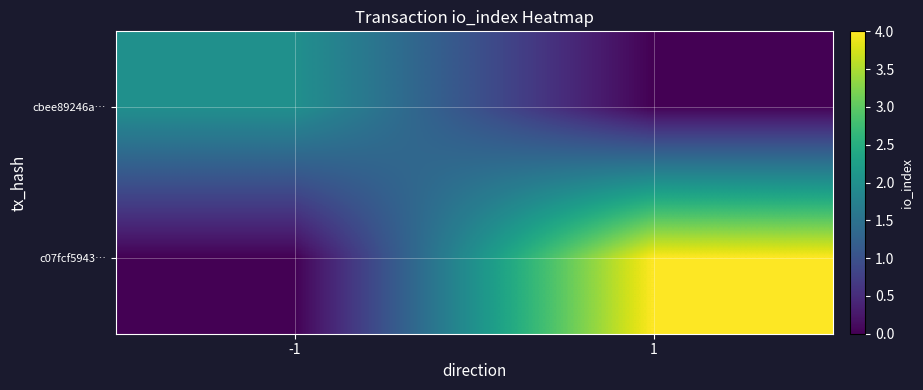

List the series in order of their peak value, highest first.

c07fcf5943…, cbee89246a…